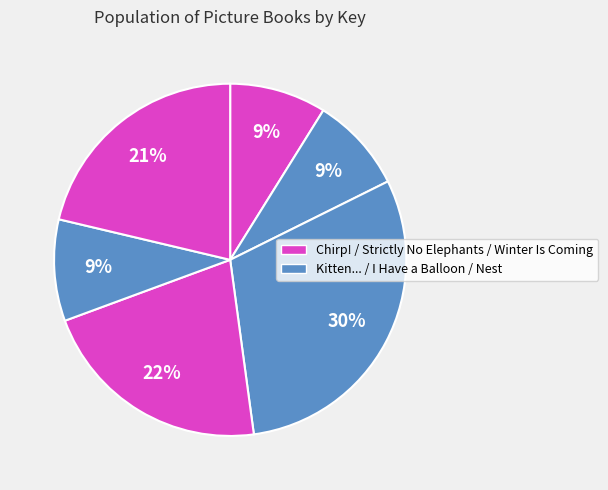

How many segments does this pie chart have?

6